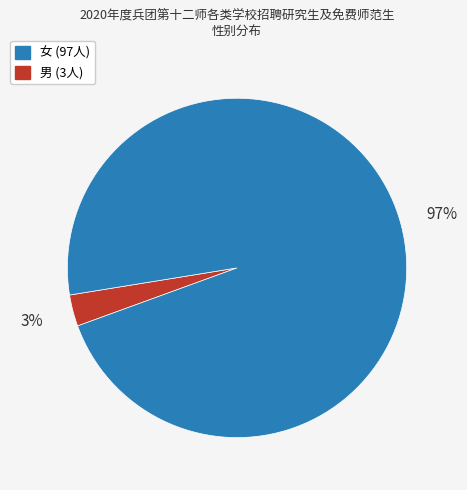

How many slices are in this pie chart?

2